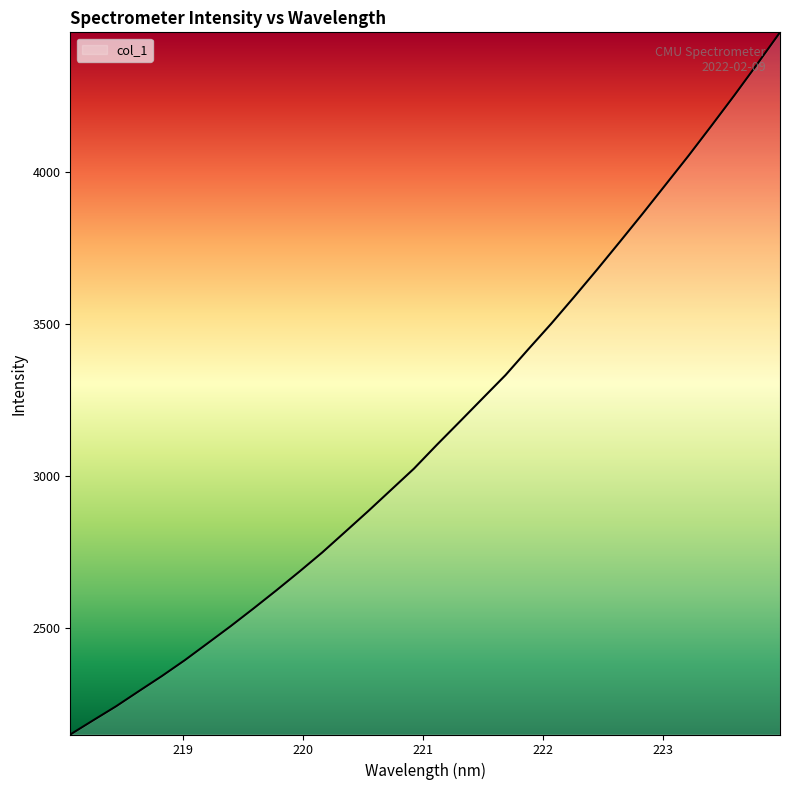

What is the difference between the maximum and minimum values?

2309.1